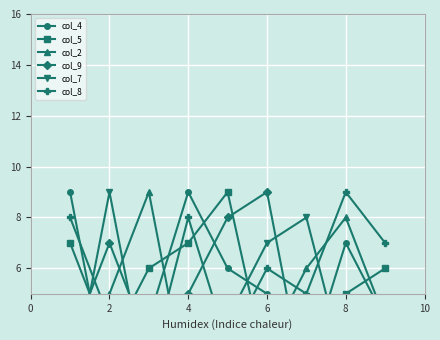

True or false: col_2 and col_7 cross at least once.

True